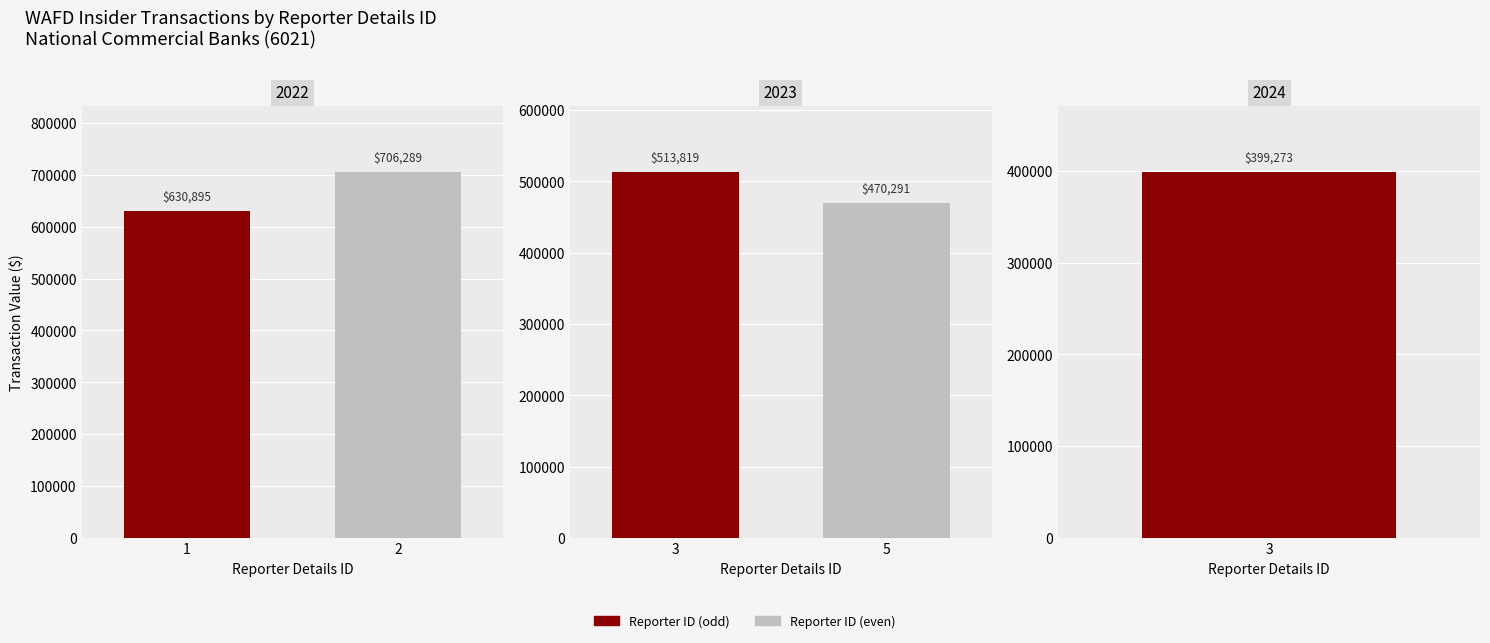

Is it true that the value at 5 is 126928?

False